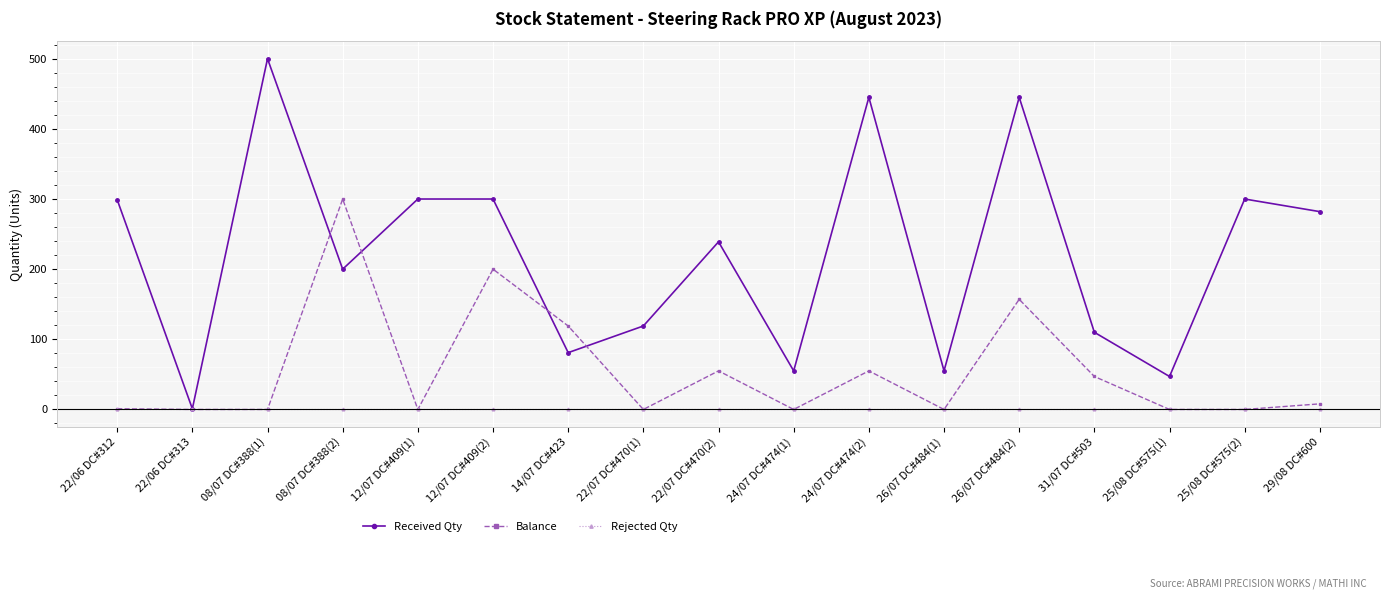

Between 22/07 DC#470(2) and 31/07 DC#503, which series saw the biggest shift?

Received Qty